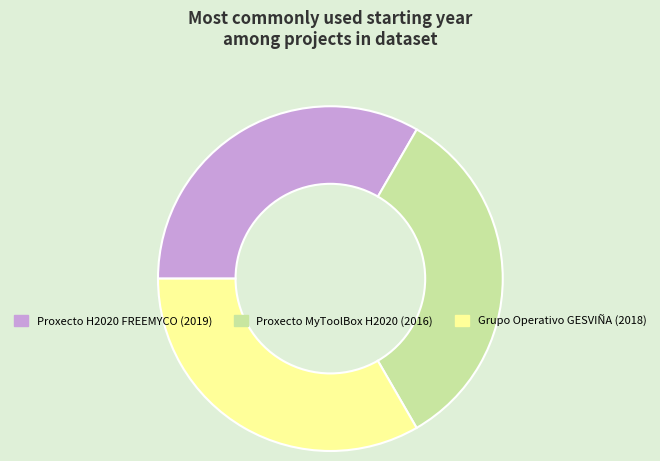

Is Proxecto MyToolBox H2020 the majority of the pie?

No